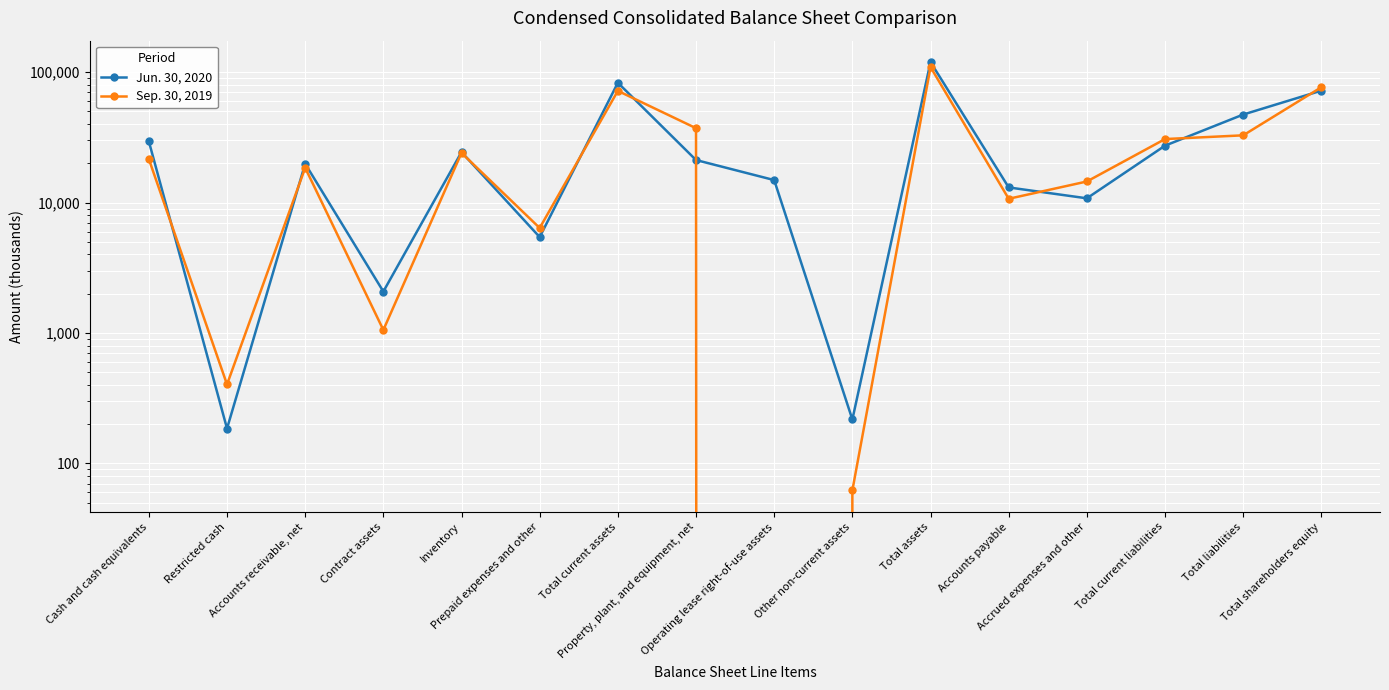

List the labels in order of Jun. 30, 2020 value, largest first.

Total assets, Total current assets, Total shareholders equity, Total liabilities, Cash and cash equivalents, Total current liabilities, Inventory, Property, plant, and equipment, net, Accounts receivable, net, Operating lease right-of-use assets, Accounts payable, Accrued expenses and other, Prepaid expenses and other, Contract assets, Other non-current assets, Restricted cash